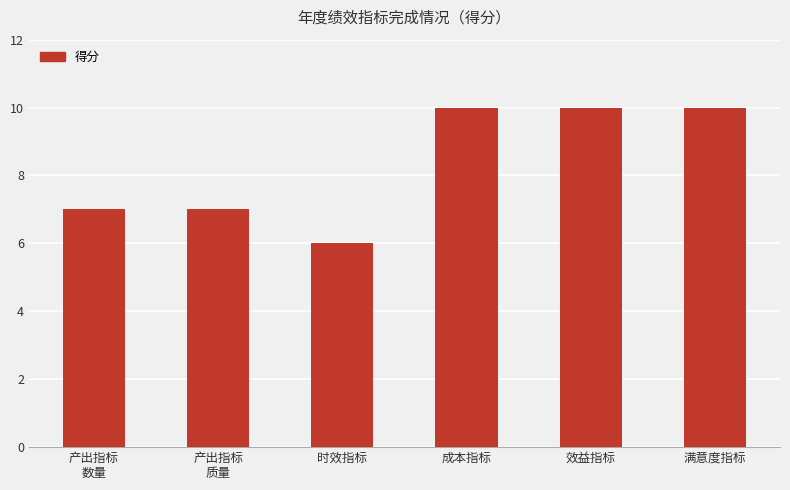

Approximately how many times larger is the value at 时效指标 compared to 效益指标?

0.6